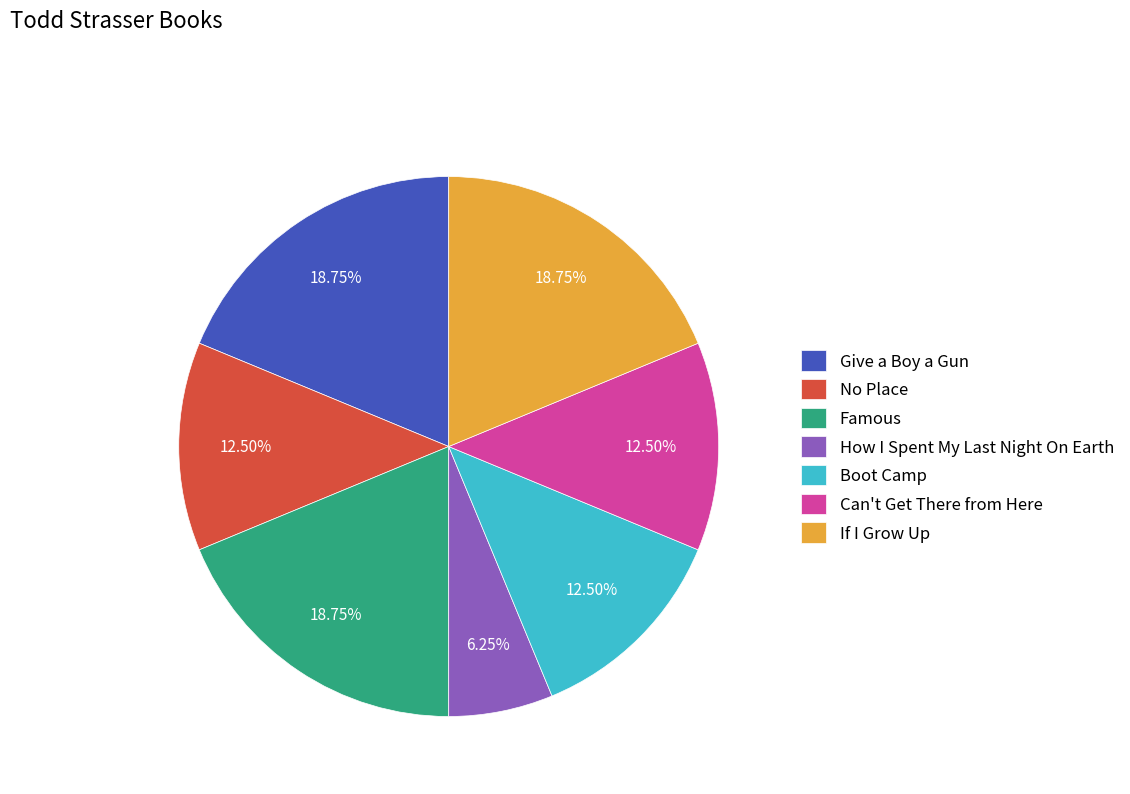

To the nearest percent, what is the combined percentage of Can't Get There from Here and No Place?

25%